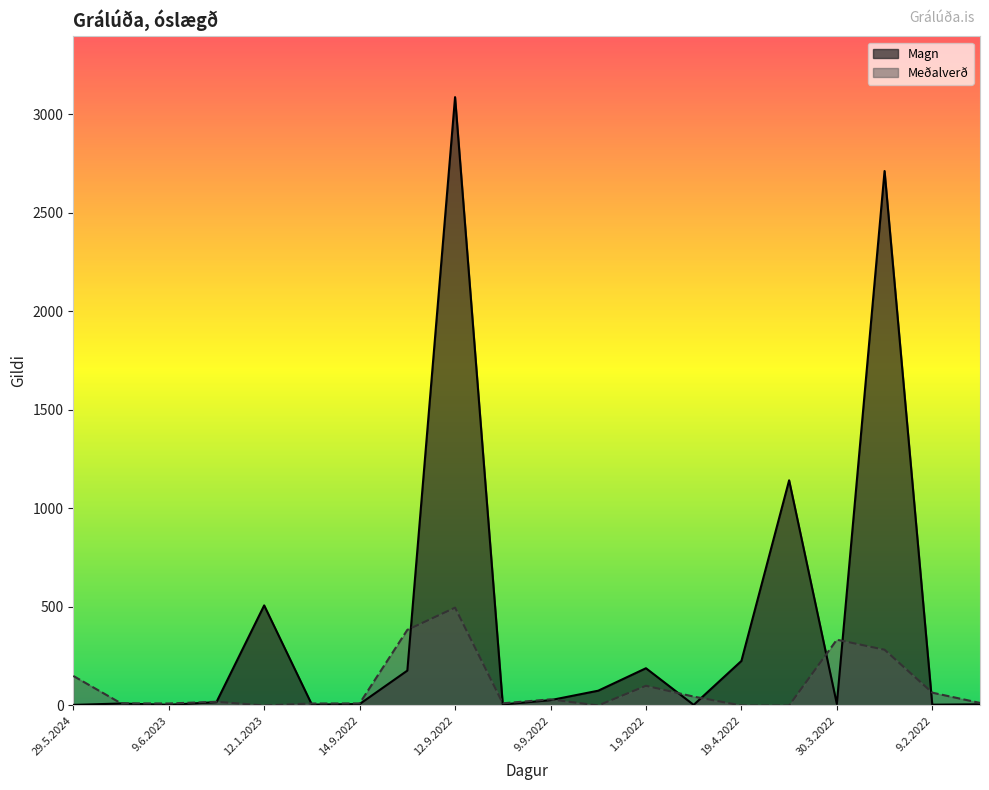

Between 11.9.2022 and 9.9.2022, which is larger?

9.9.2022